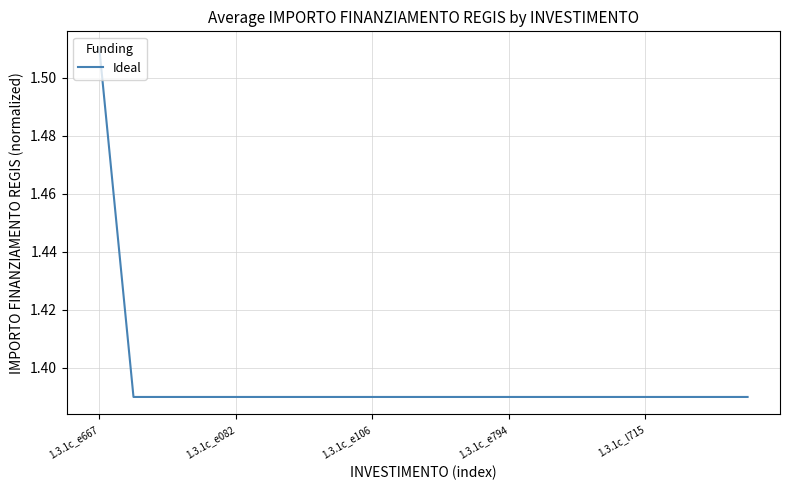

What is the label of the 1st point from the left?

1.3.1c_e667